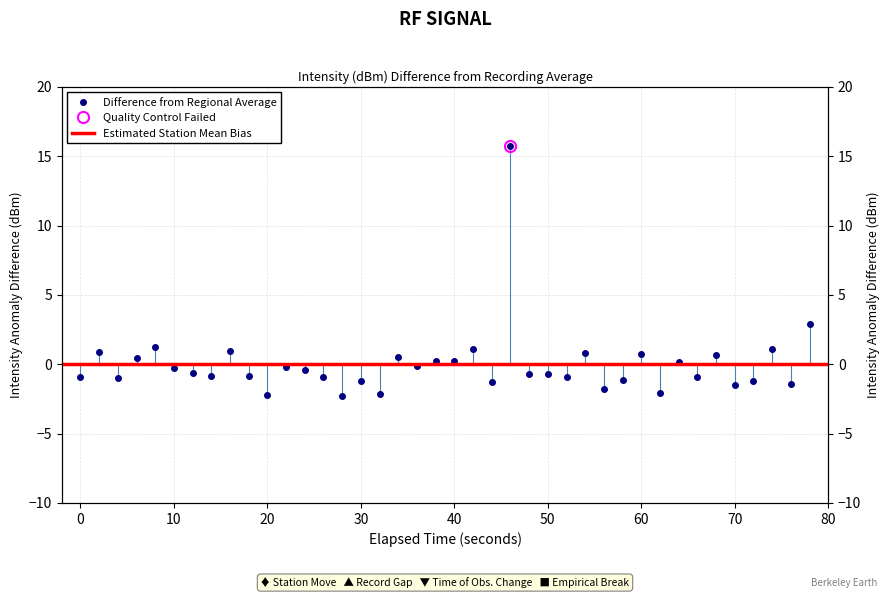

The value at 10 is -3.7. True or false?

False